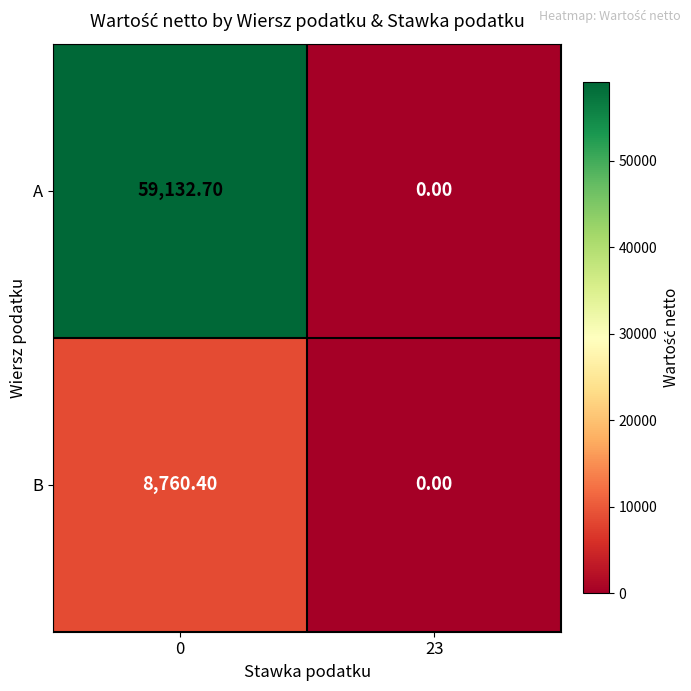

What is the spread (max minus min) of values at 0?

50372.3